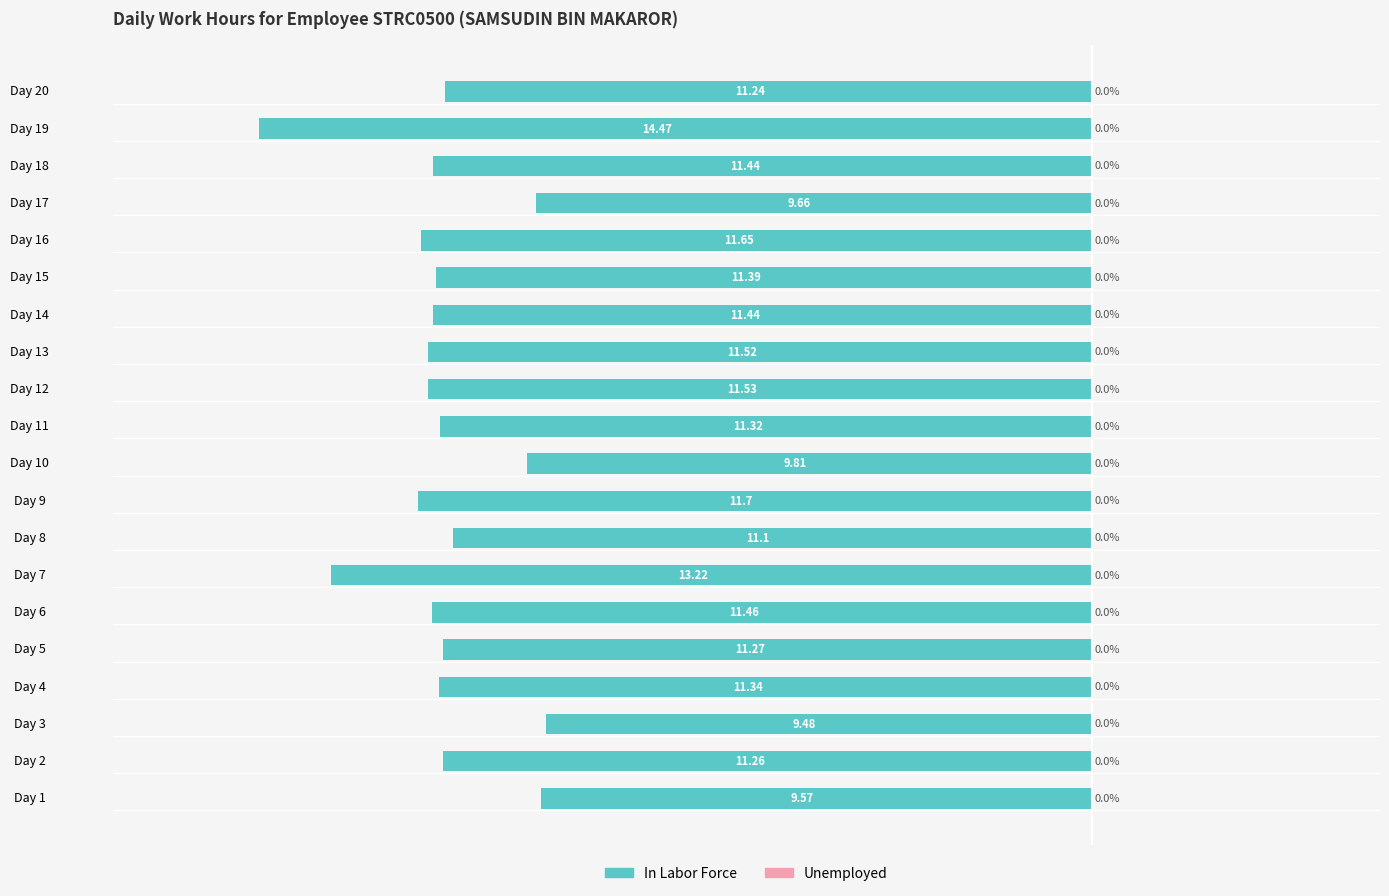

Are the bars horizontal?

Yes